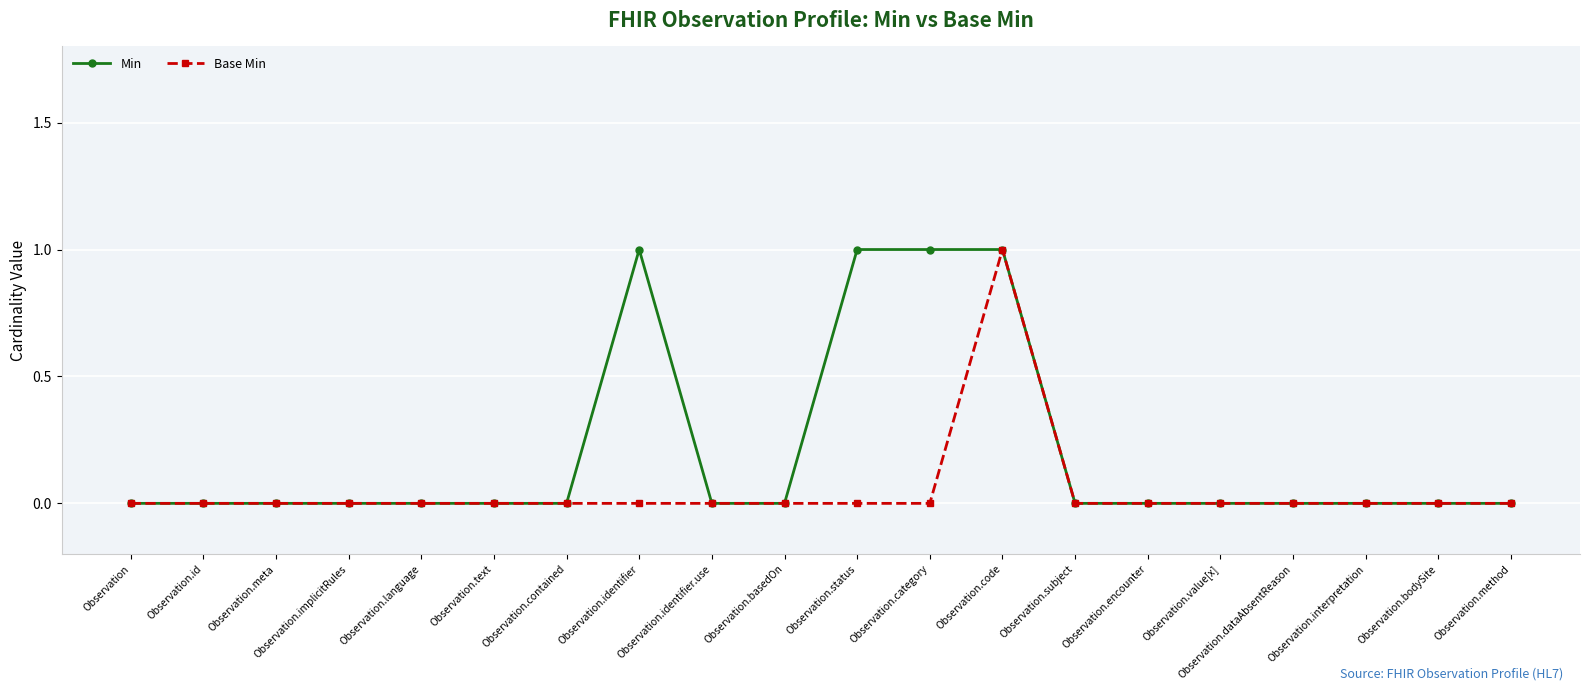

How many series are shown in this chart?

2